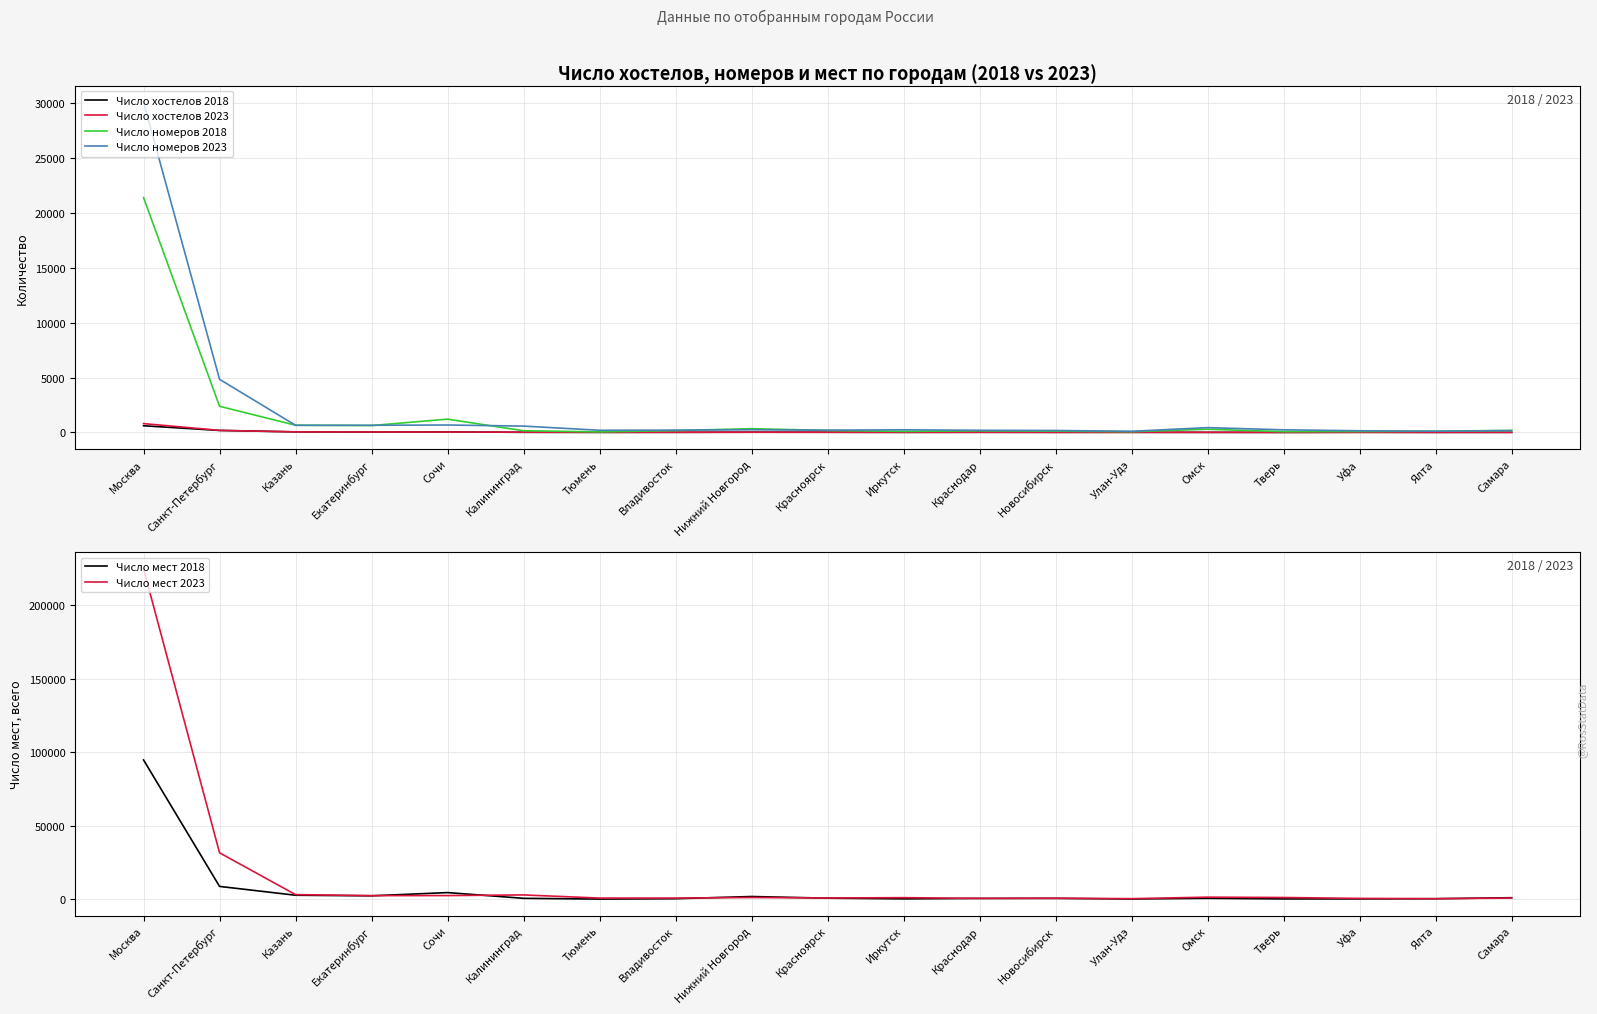

What is the difference between the maximum and minimum values in the Число хостелов 2023 series?

796